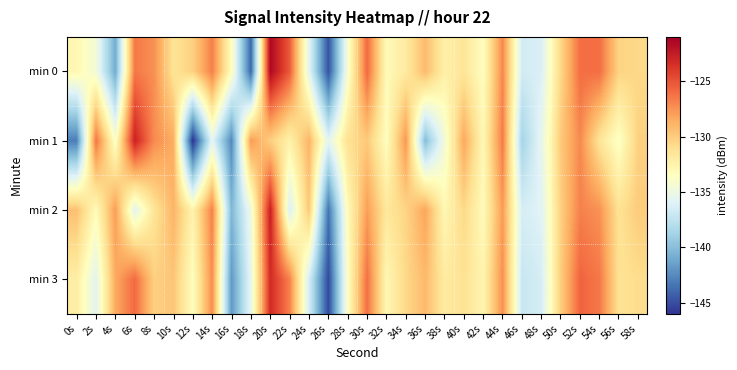

Which category has the highest value across all series?

20s